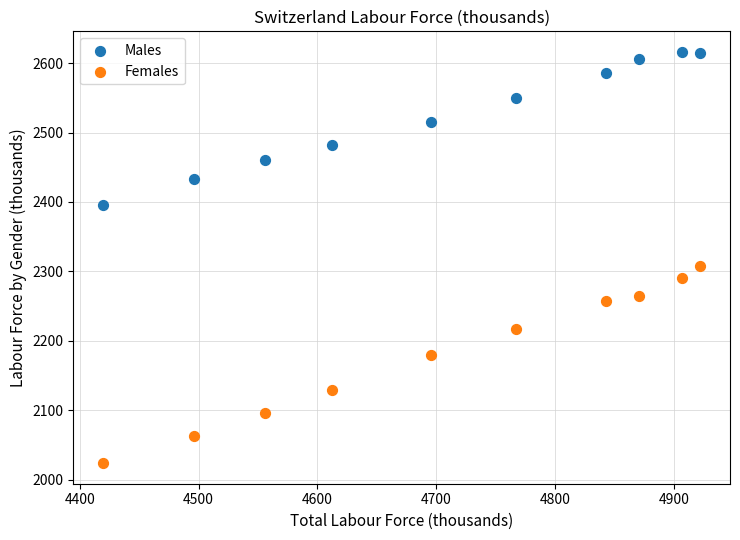

What are all the series names shown in the legend?

Males, Females